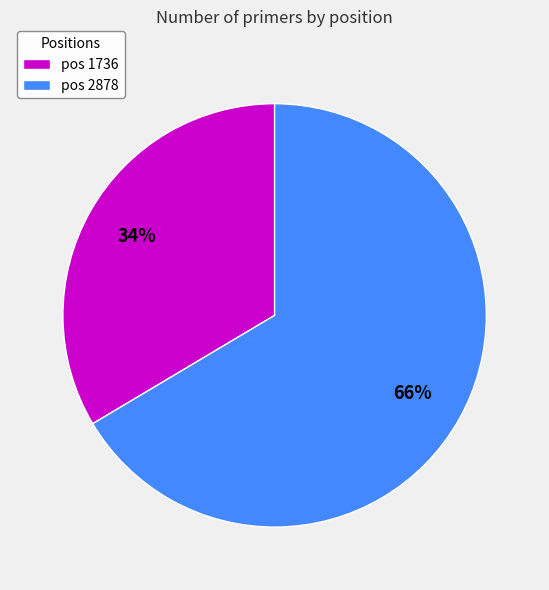

Is there a majority slice in this chart?

Yes